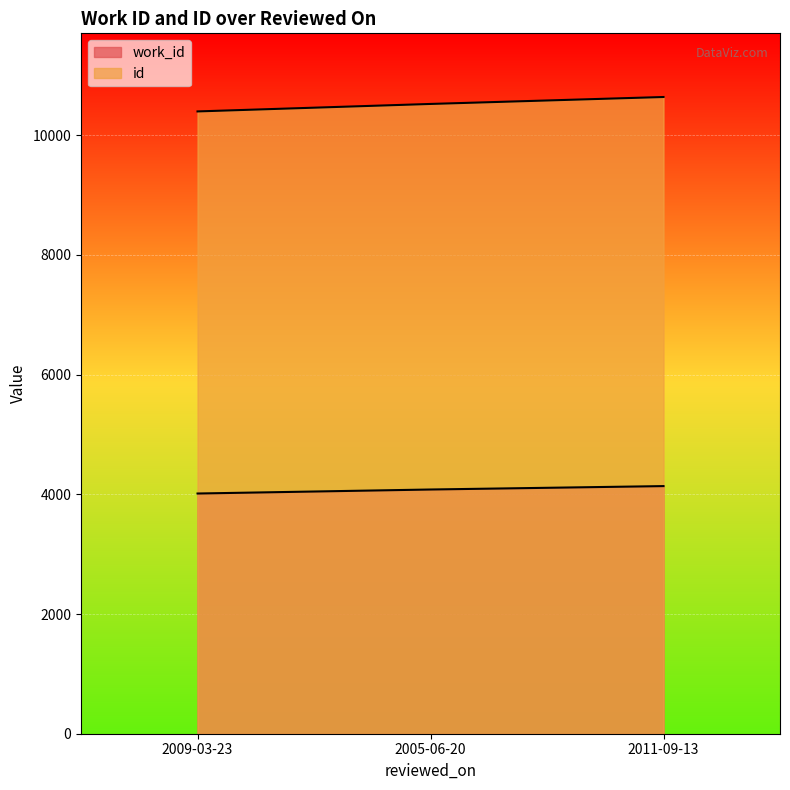

Reading left to right, what are all the values shown in this chart?

work_id: 4014	4081	4138
id: 10399	10524	10640